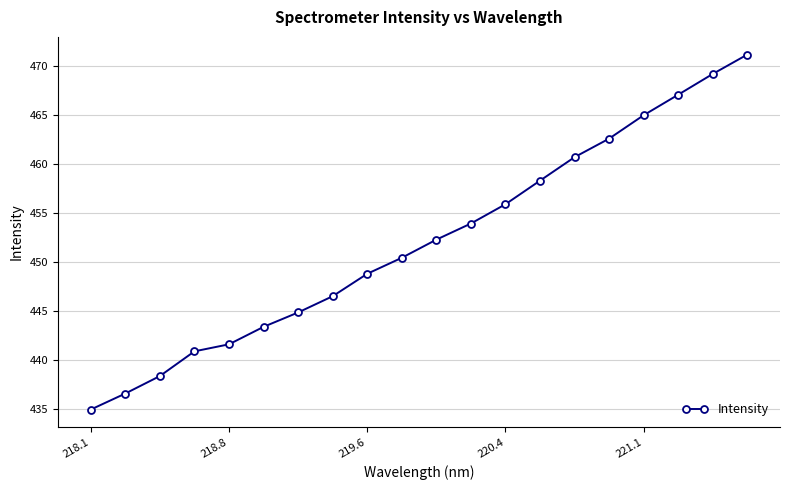

What is the value of the 20th point from the left?

471.1